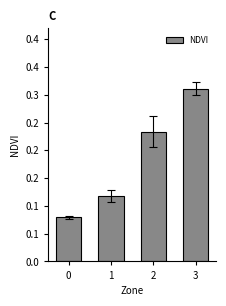

Reading left to right, what are all the values shown in this chart?

0.1	0.1	0.2	0.3